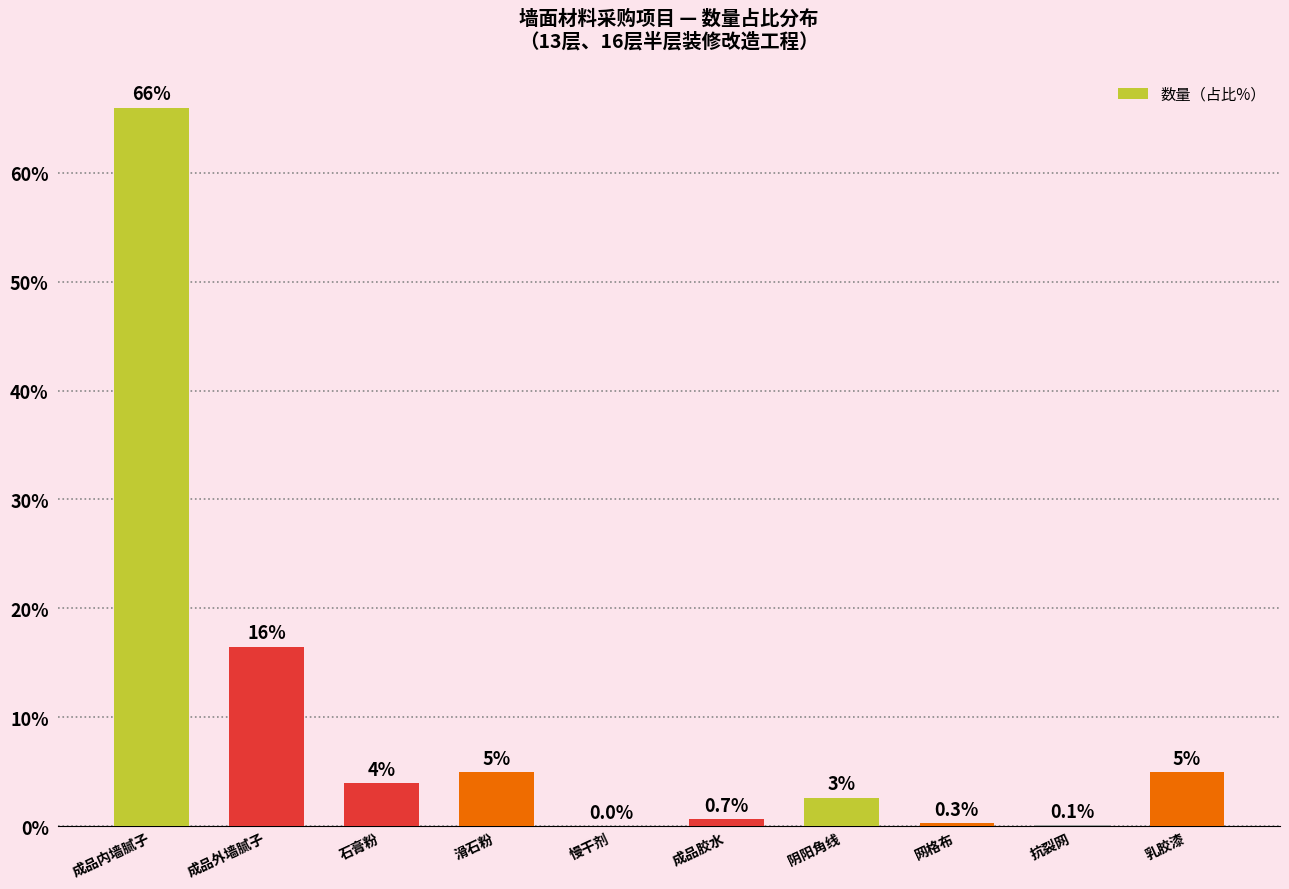

At which category does the chart reach its peak across all series?

成品内墙腻子